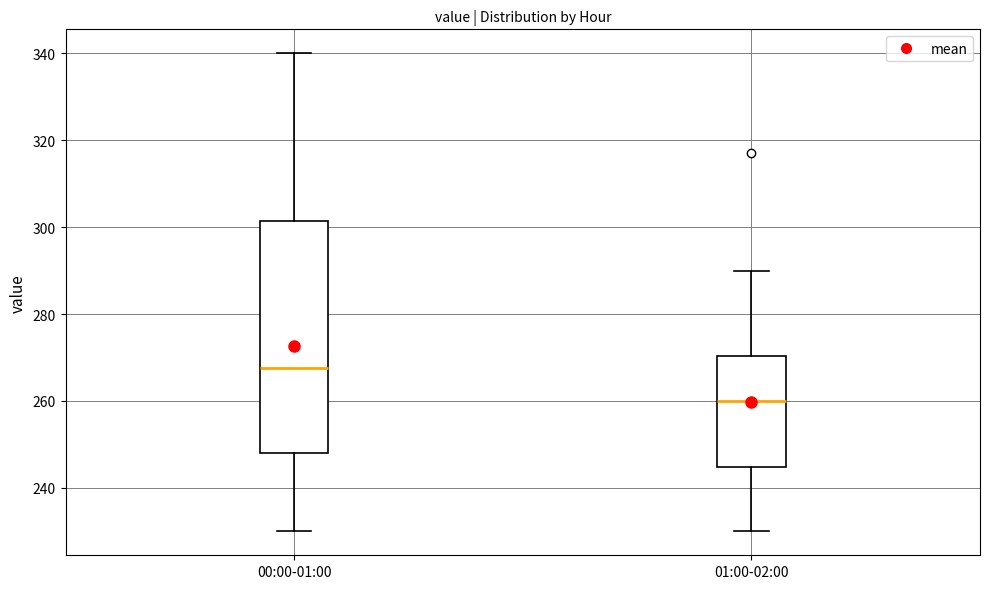

Which box is the tallest, from its lower edge to its upper edge?

00:00-01:00